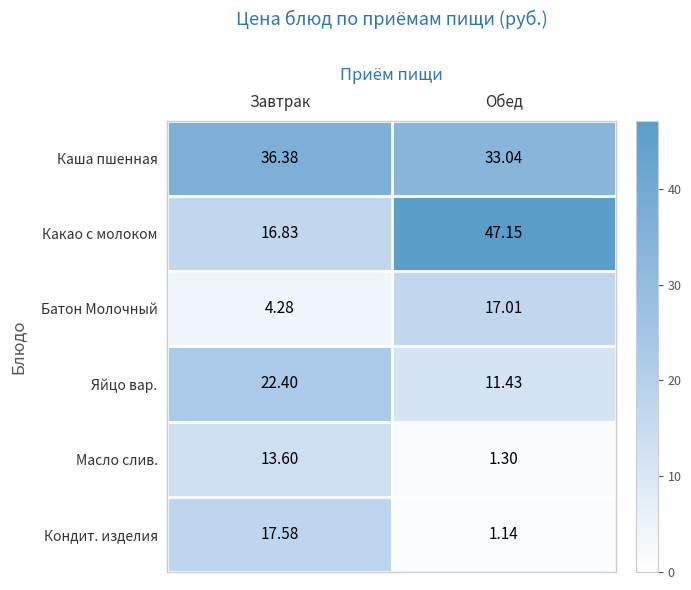

Between Завтрак and Обед, which series saw the biggest shift?

Какао с молоком